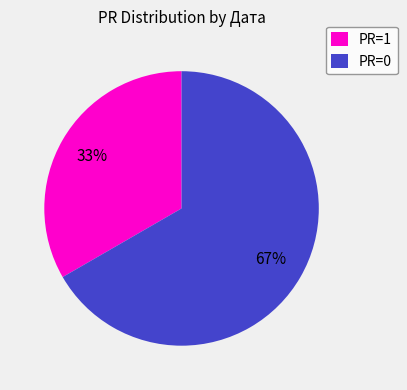

Is it true that PR=1 is 33% of the pie?

True